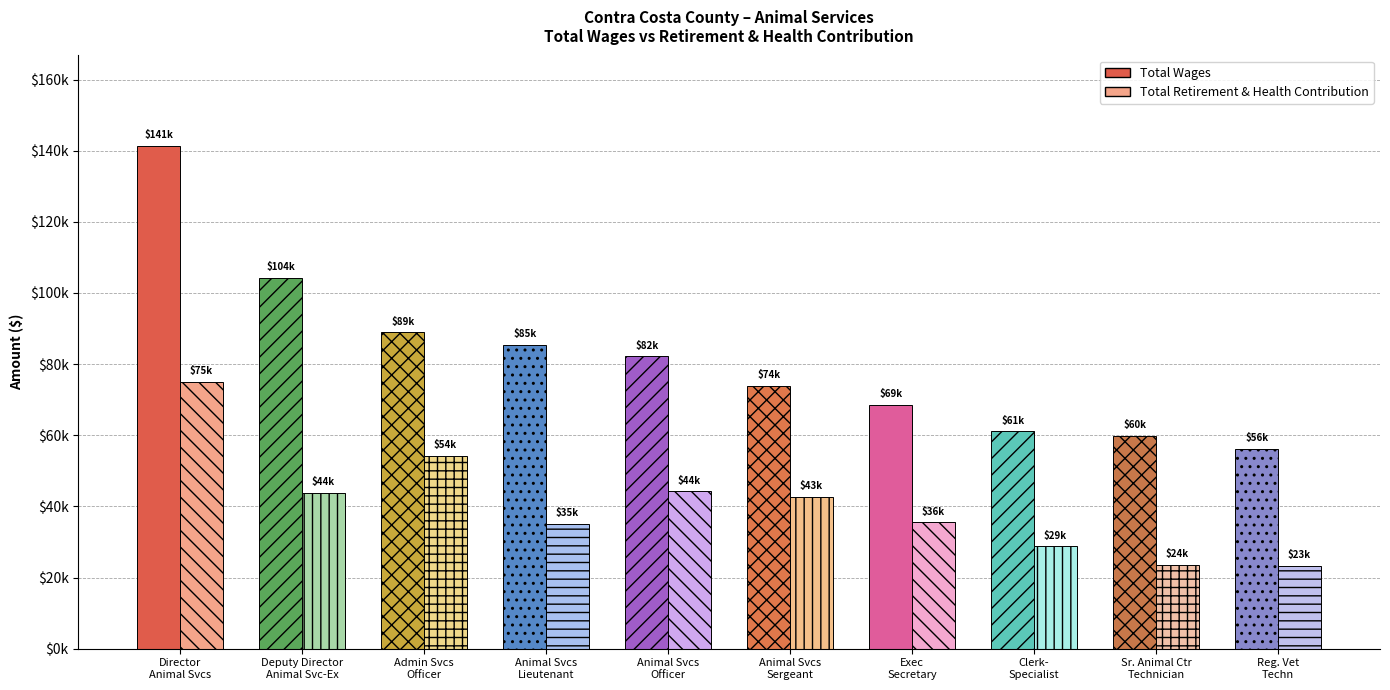

At which category is the sum across all series the highest?

Director Of Animal Services